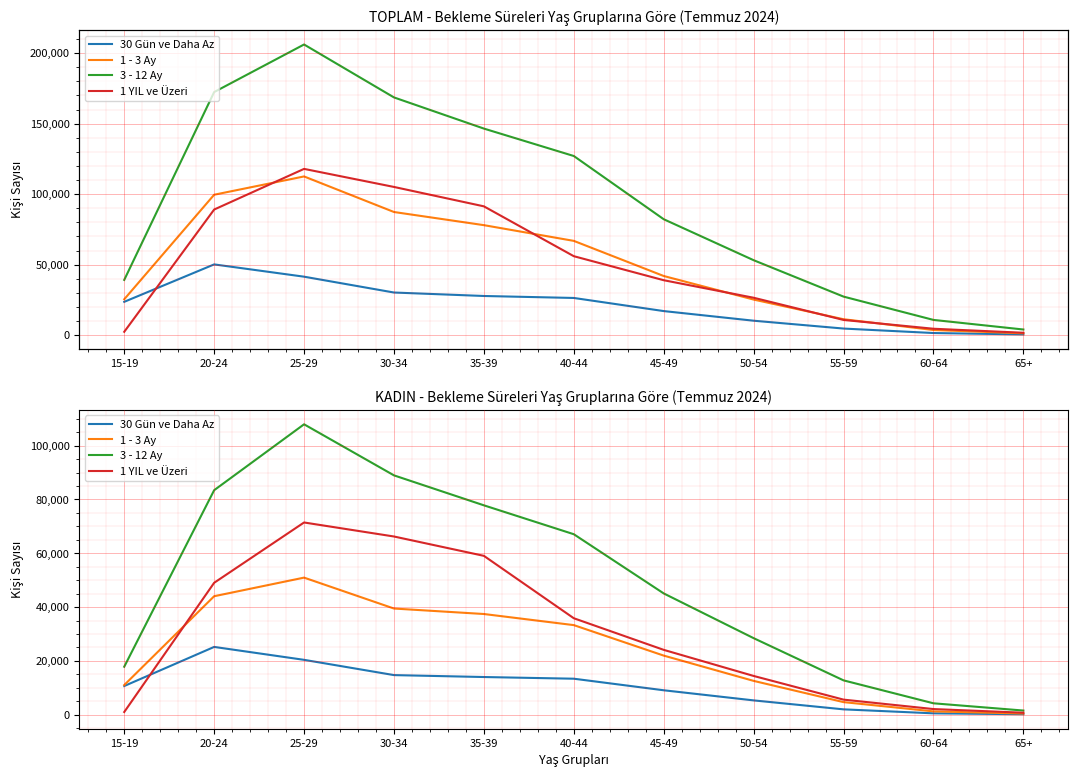

Reading left to right, transcribe all the data shown in this chart.

30 Gün ve Daha Az: 10679	25211	20411	14739	14024	13398	9101	5340	2009	531	199
1 - 3 Ay: 11044	44051	50968	39478	37442	33314	21985	12588	4697	1260	455
3 - 12 Ay: 17854	83453	107945	88969	77833	67094	45093	28468	12780	4259	1567
1 YIL ve Üzeri: 1018	49045	71458	66248	59058	35868	24120	14423	5623	2119	761